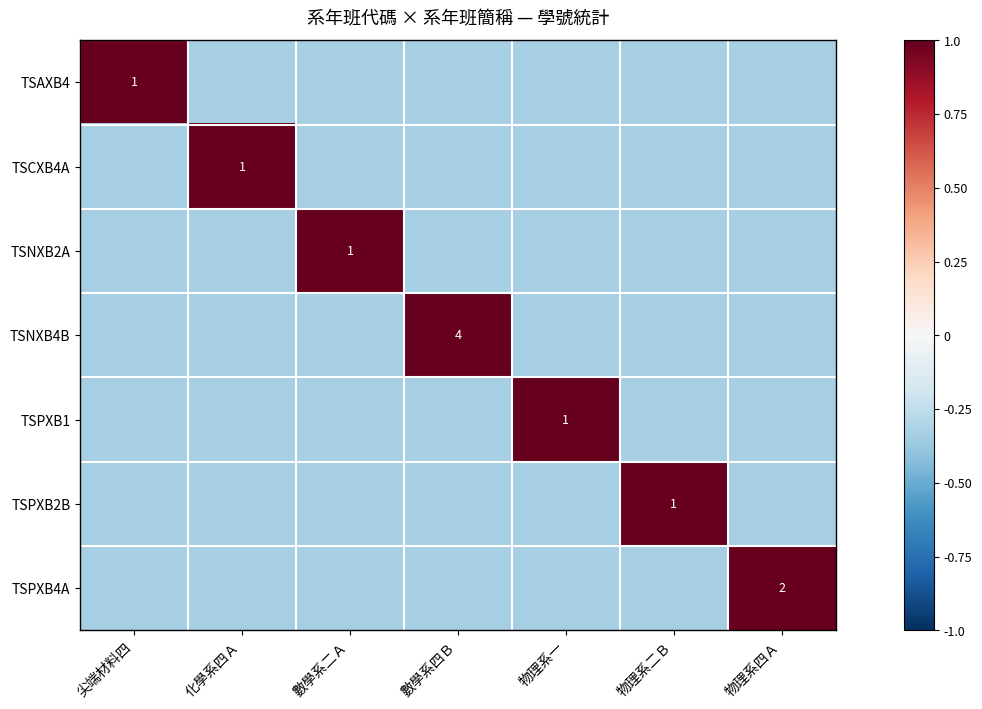

Which series changed the most between 數學系二Ａ and 物理系二Ｂ?

TSNXB2A